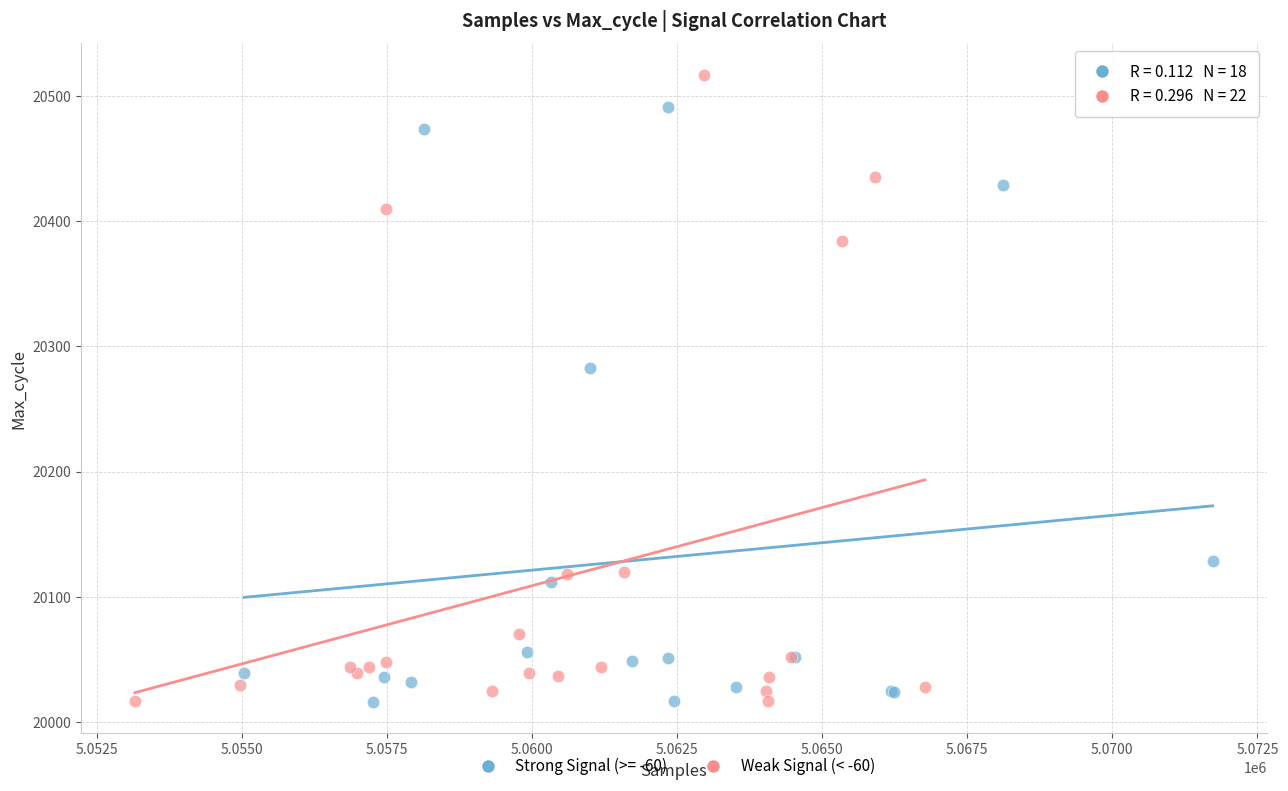

Which series reaches the maximum Y coordinate?

Weak Signal (< -60)